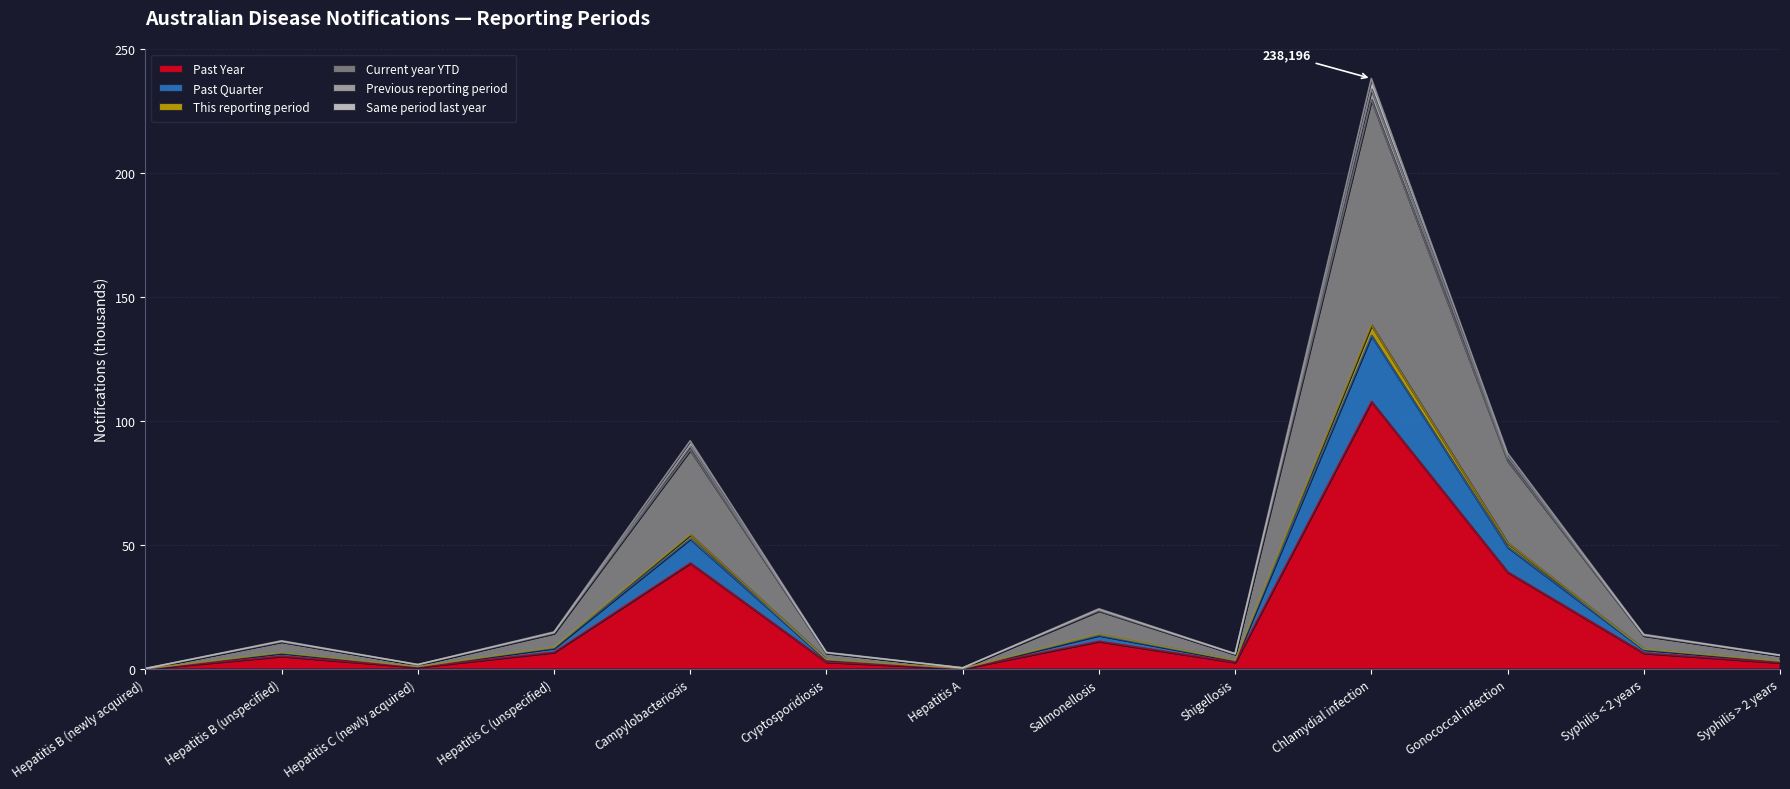

At which category is the sum across all series the highest?

Chlamydial infection